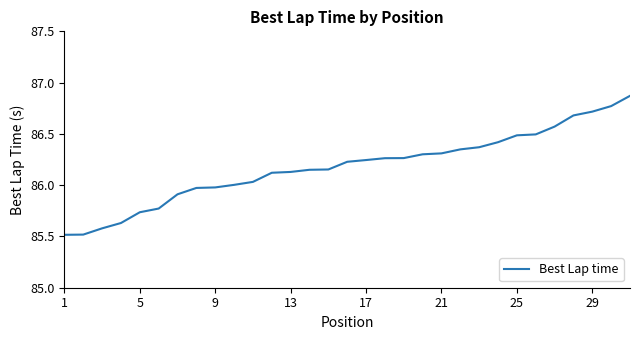

What is the smallest value displayed?

85.5